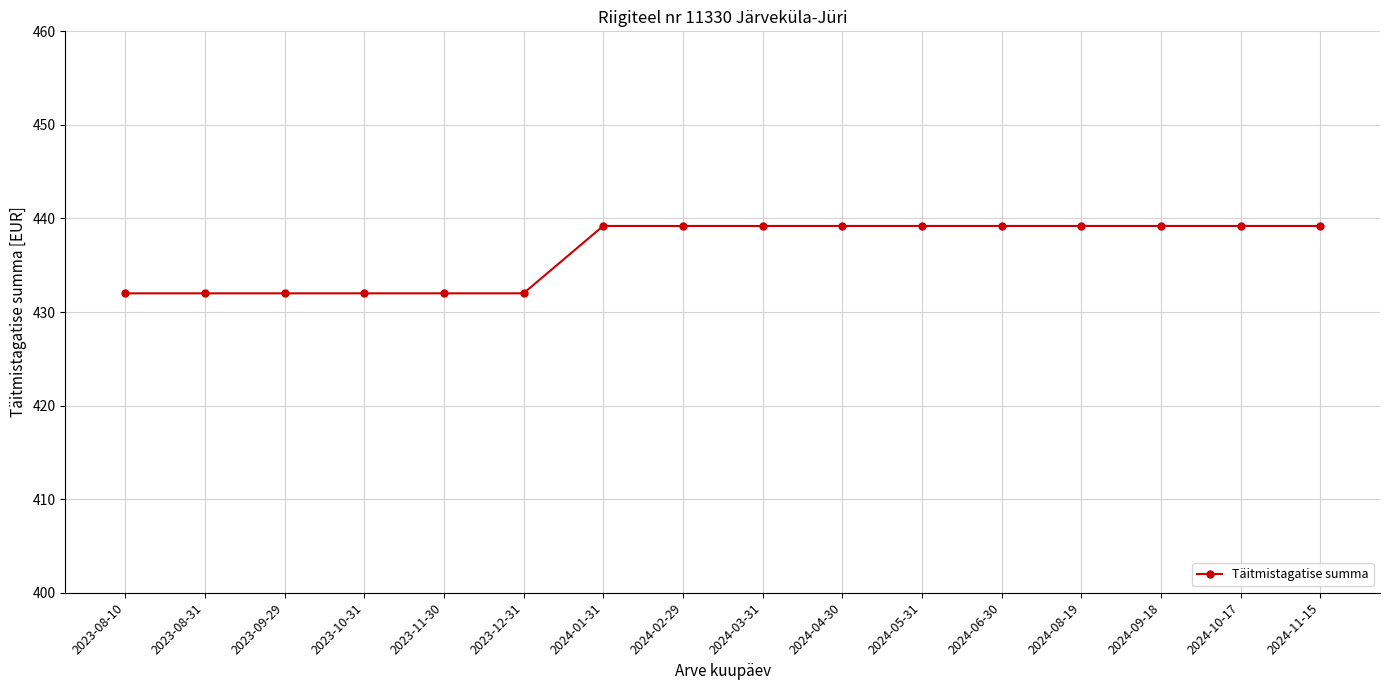

Reading left to right, transcribe all the data shown in this chart.

2023-08-10=432.0	2023-08-31=432.0	2023-09-29=432.0	2023-10-31=432.0	2023-11-30=432.0	2023-12-31=432.0	2024-01-31=439.2	2024-02-29=439.2	2024-03-31=439.2	2024-04-30=439.2	2024-05-31=439.2	2024-06-30=439.2	2024-08-19=439.2	2024-09-18=439.2	2024-10-17=439.2	2024-11-15=439.2